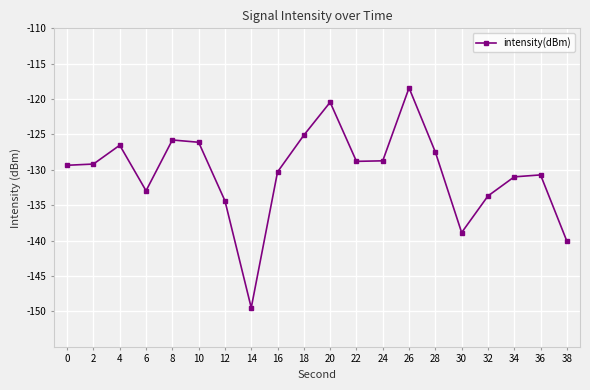

Read the value at 4.

-126.5